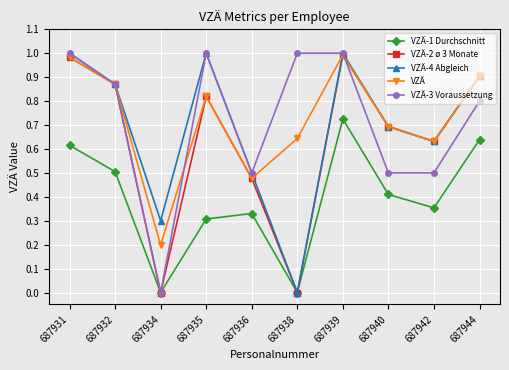

True or false: VZÄ-1 Durchschnitt and VZÄ intersect in this chart.

False